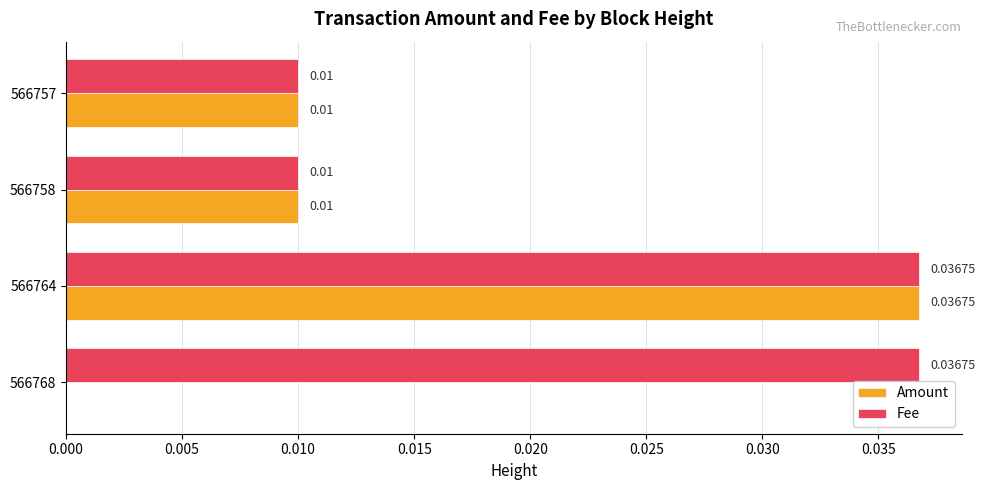

Is the value of Fee at 566764 greater than the value of Amount at 566757?

Yes